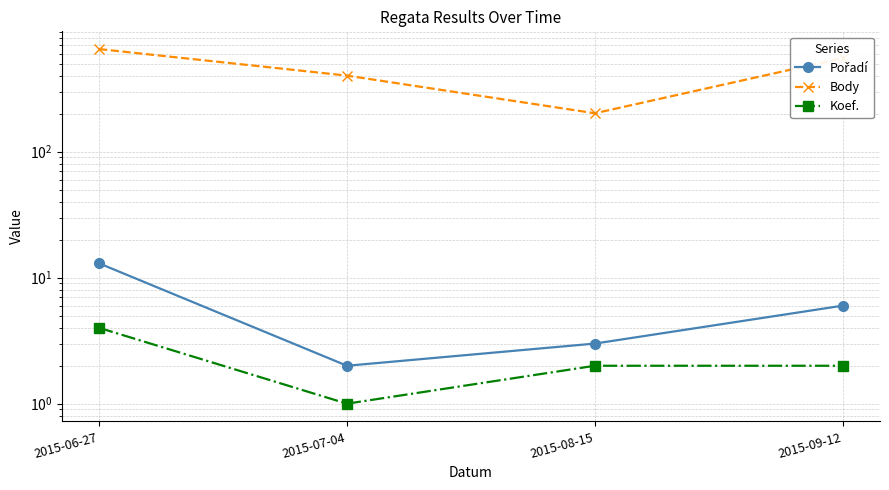

What is the value of the Pořadí point at the 2nd from the left?

2